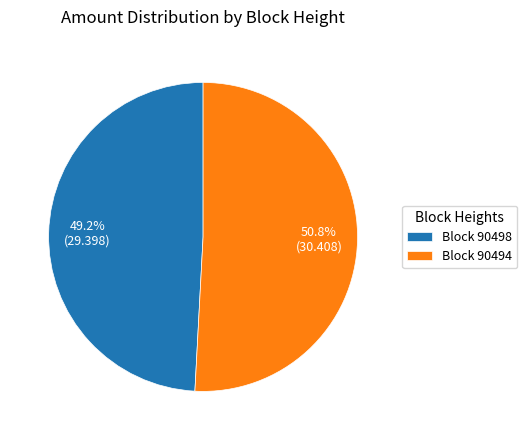

What percentage is NOT represented by Block 90498?

50.8%